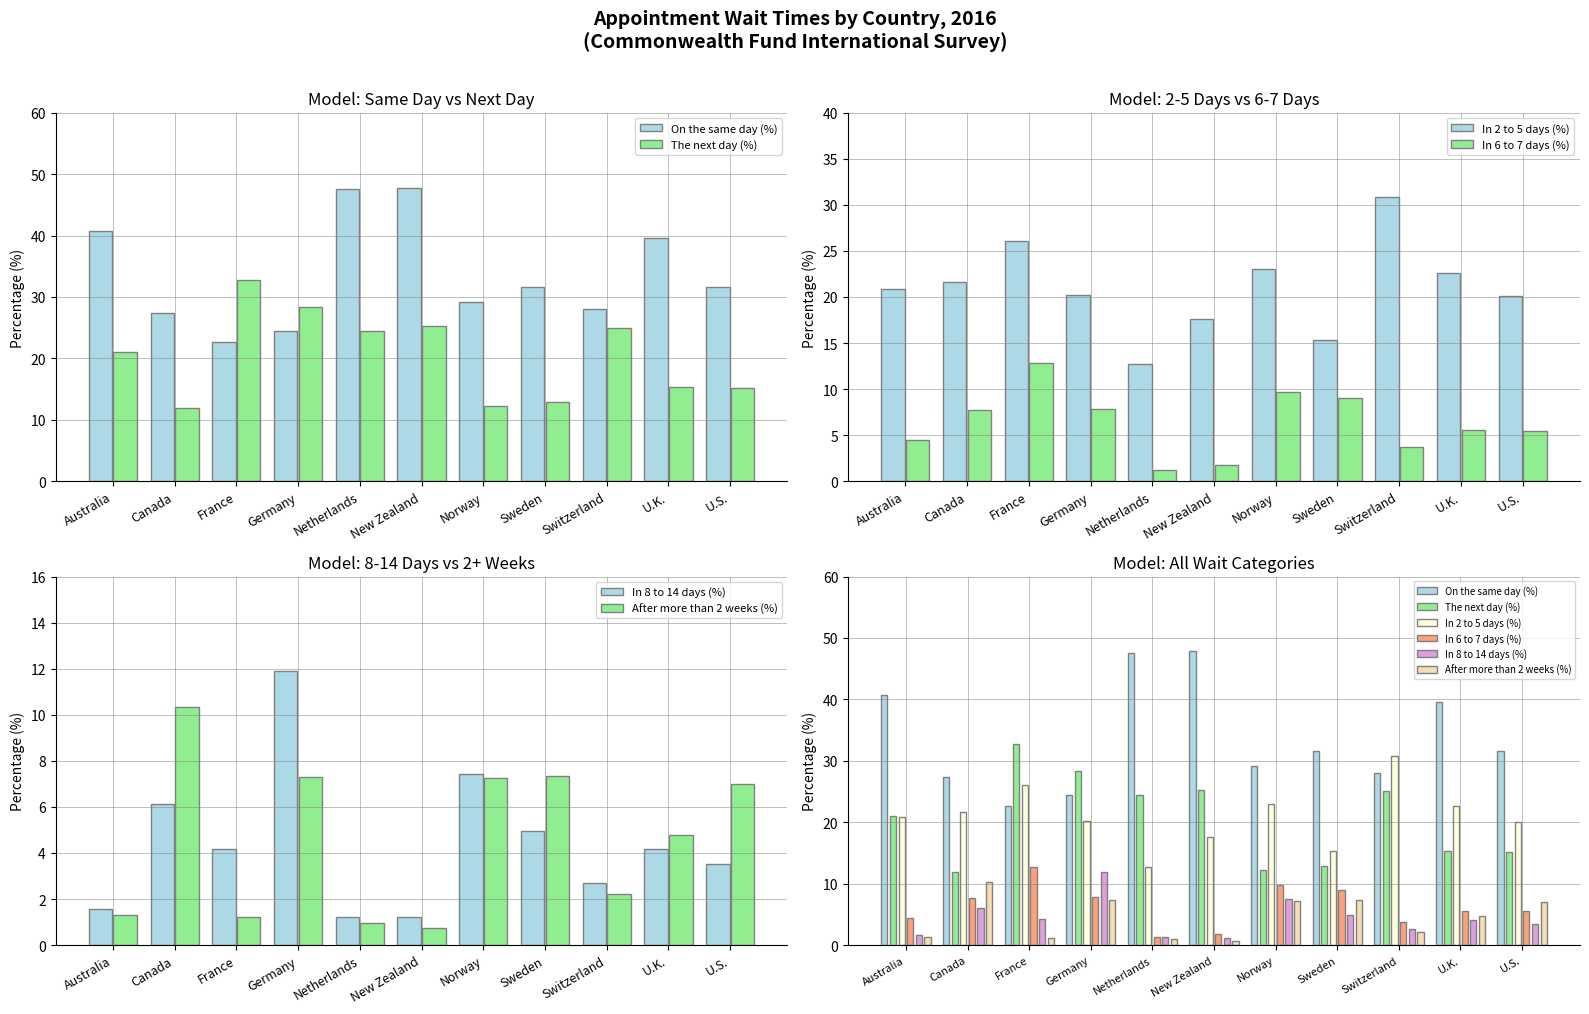

At which label does In 2 to 5 days (%) reach its peak?

Switzerland